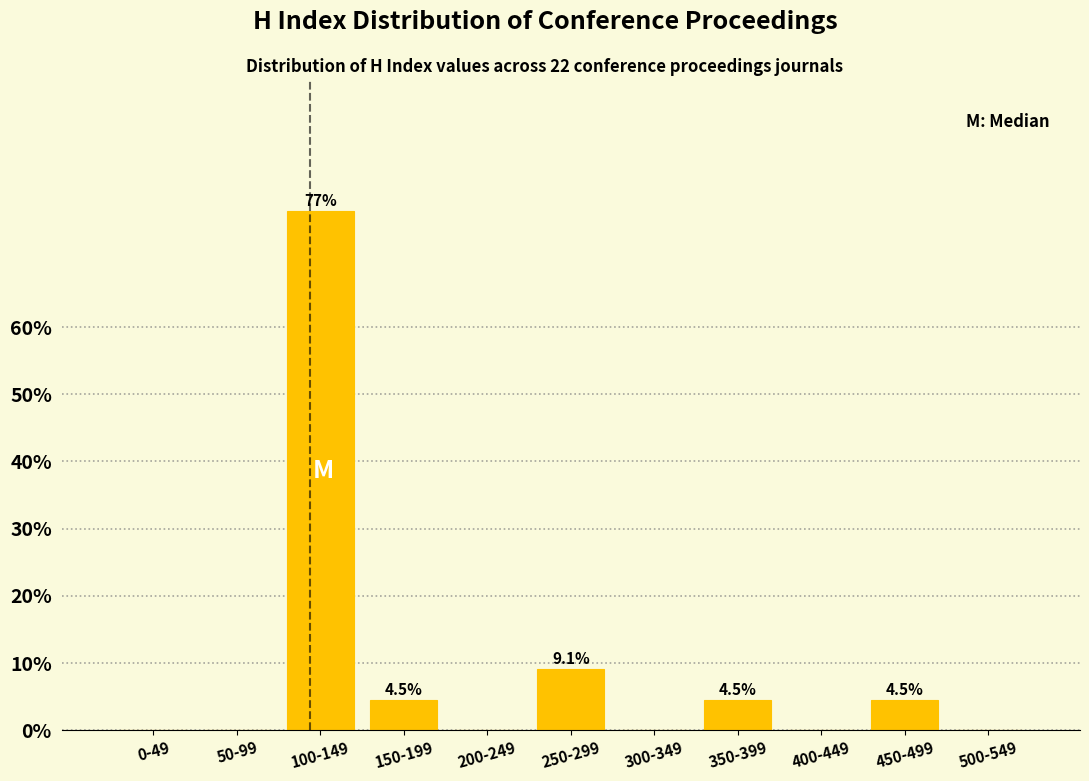

Reading left to right, transcribe all the data shown in this chart.

0-49=0.0	50-99=0.0	100-149=77.3	150-199=4.5	200-249=0.0	250-299=9.1	300-349=0.0	350-399=4.5	400-449=0.0	450-499=4.5	500-549=0.0